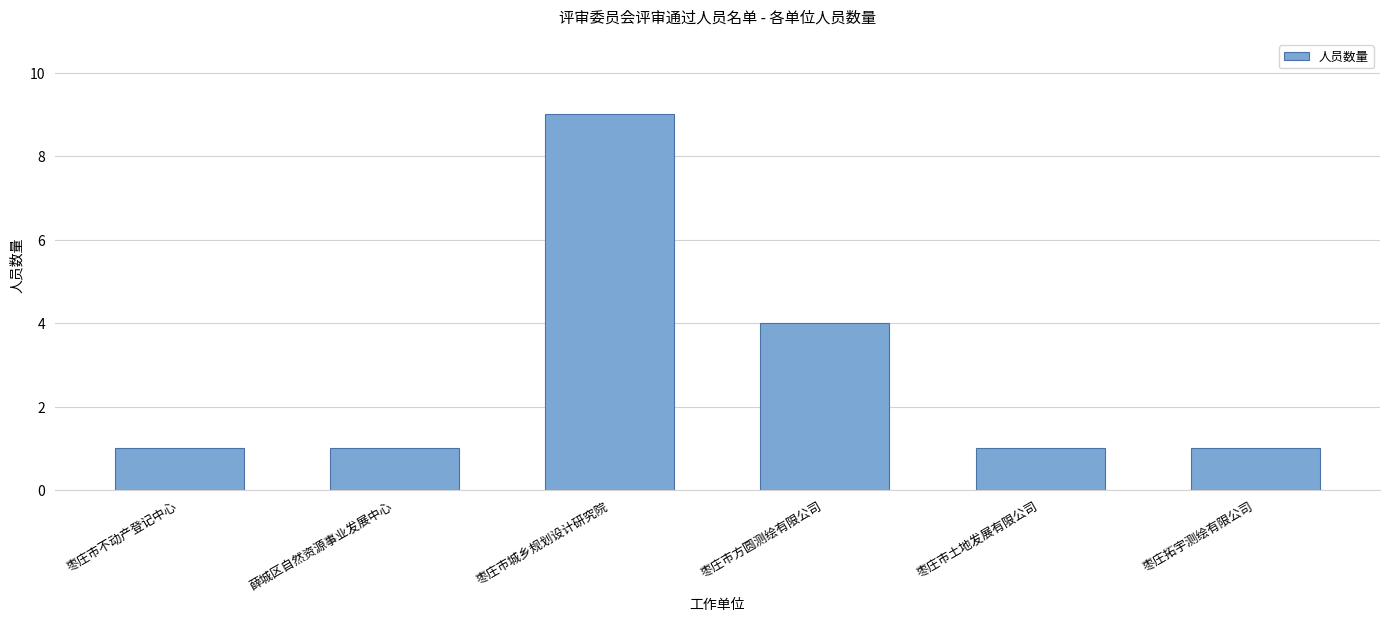

What is the difference between the maximum and minimum values?

8